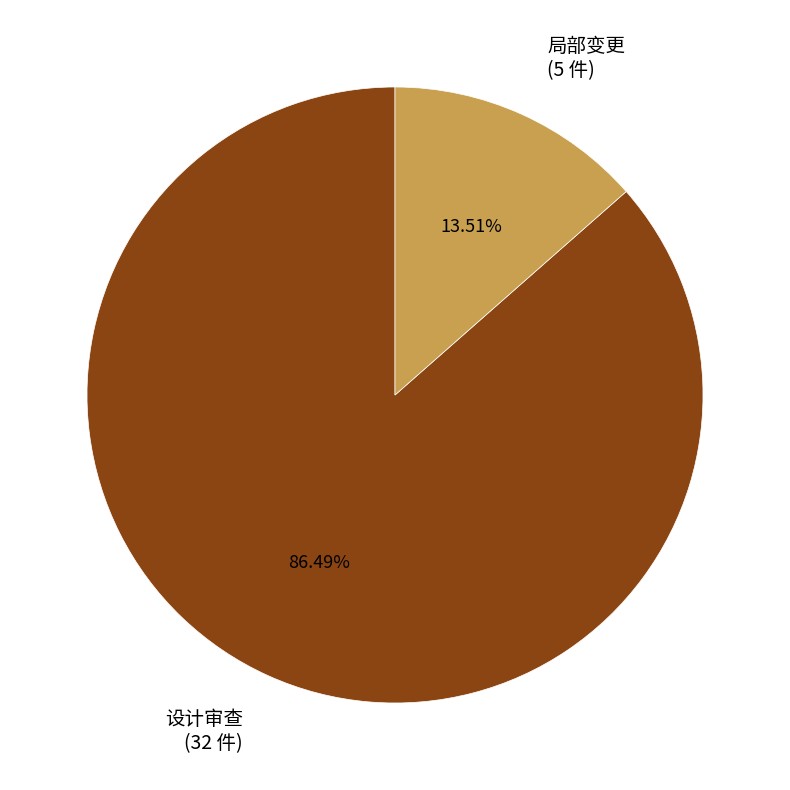

To the nearest percent, what percentage of the pie is 设计审查?

86%